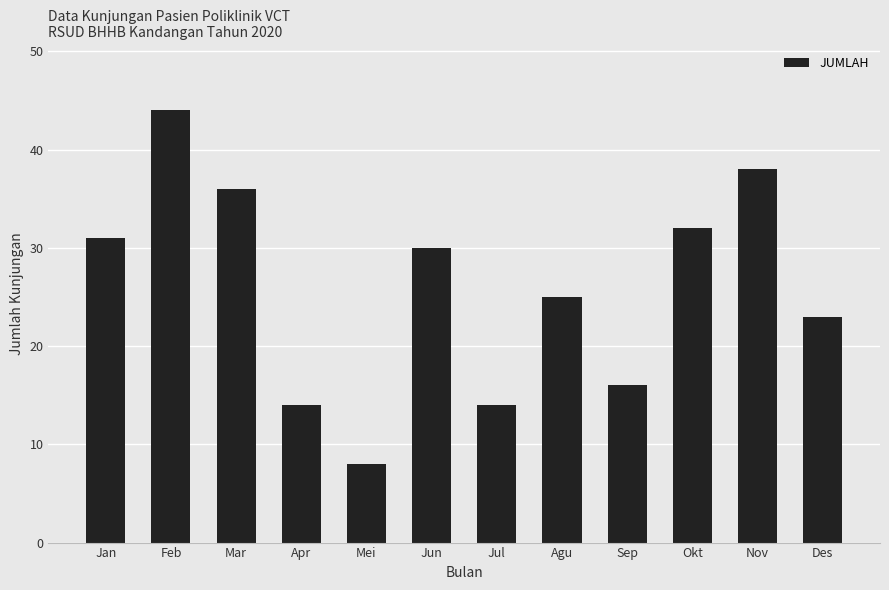

Reading left to right, list all the values displayed in this chart.

Jan=31	Feb=44	Mar=36	Apr=14	Mei=8	Jun=30	Jul=14	Agu=25	Sep=16	Okt=32	Nov=38	Des=23